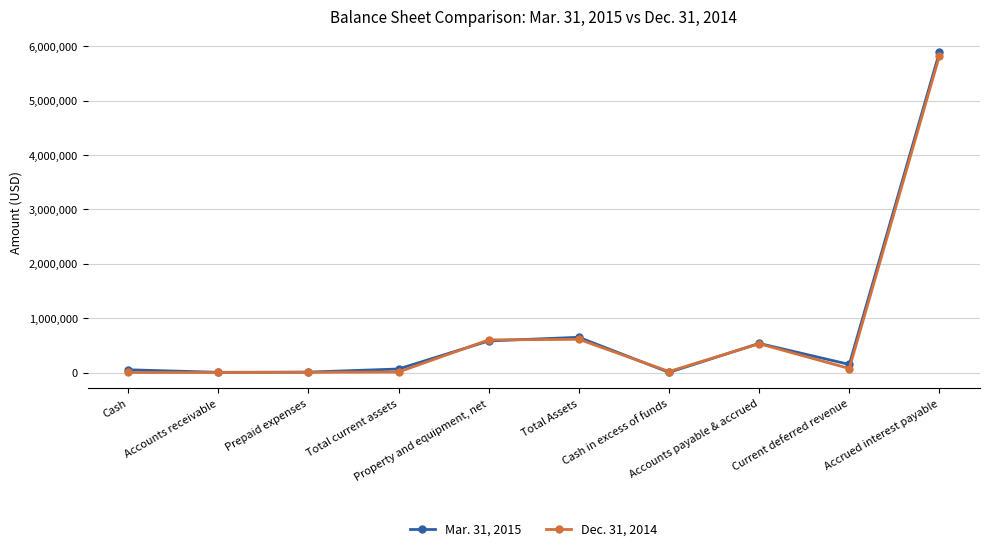

What is the maximum value for Dec. 31, 2014?

5825801